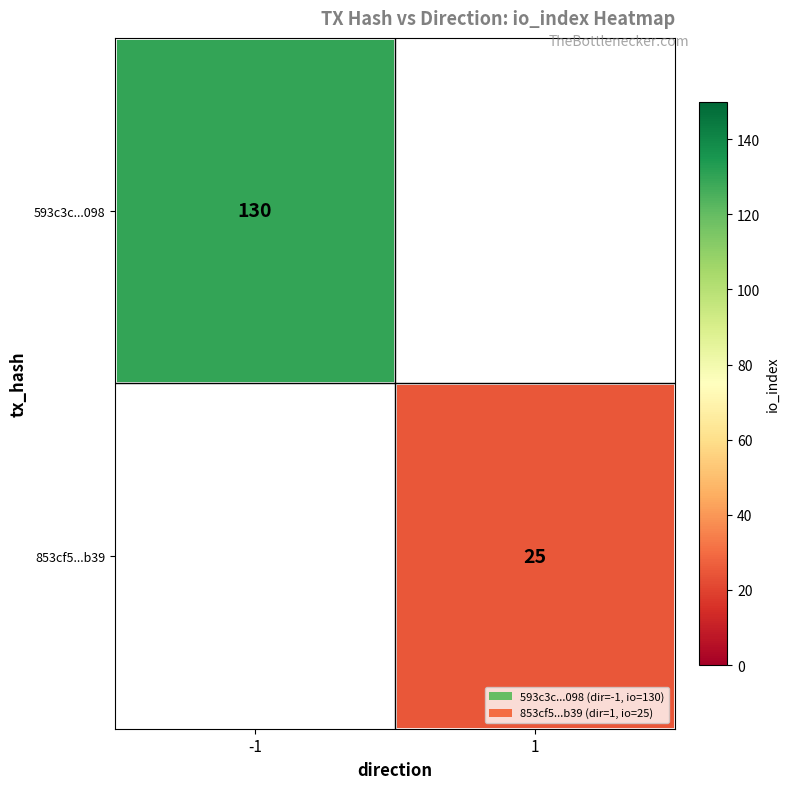

True or false: 853cf5...b39 has a value of 25 at 1.

True